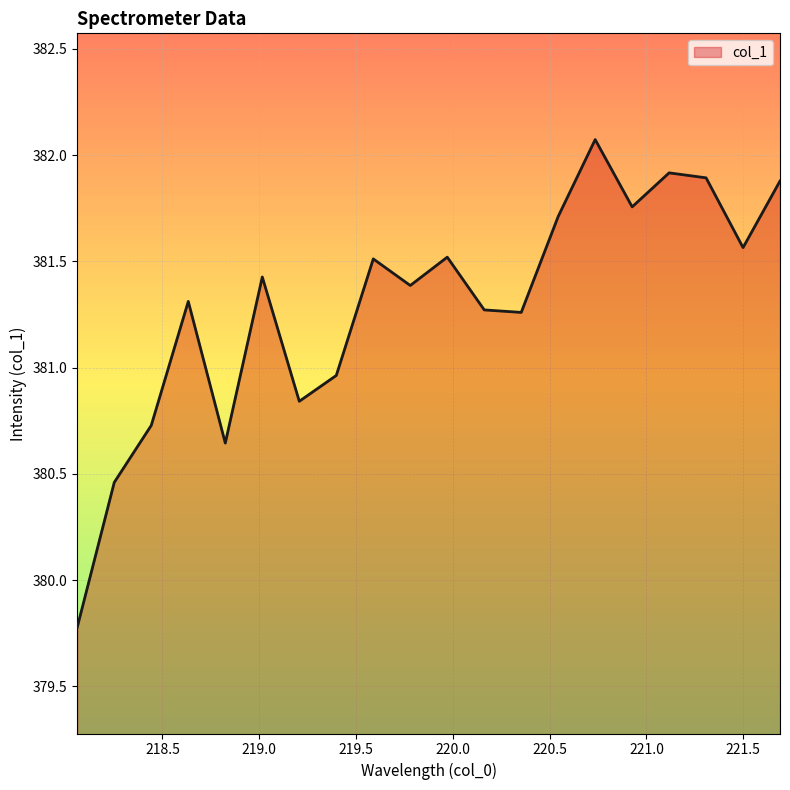

How many categories are shown in the chart?

20